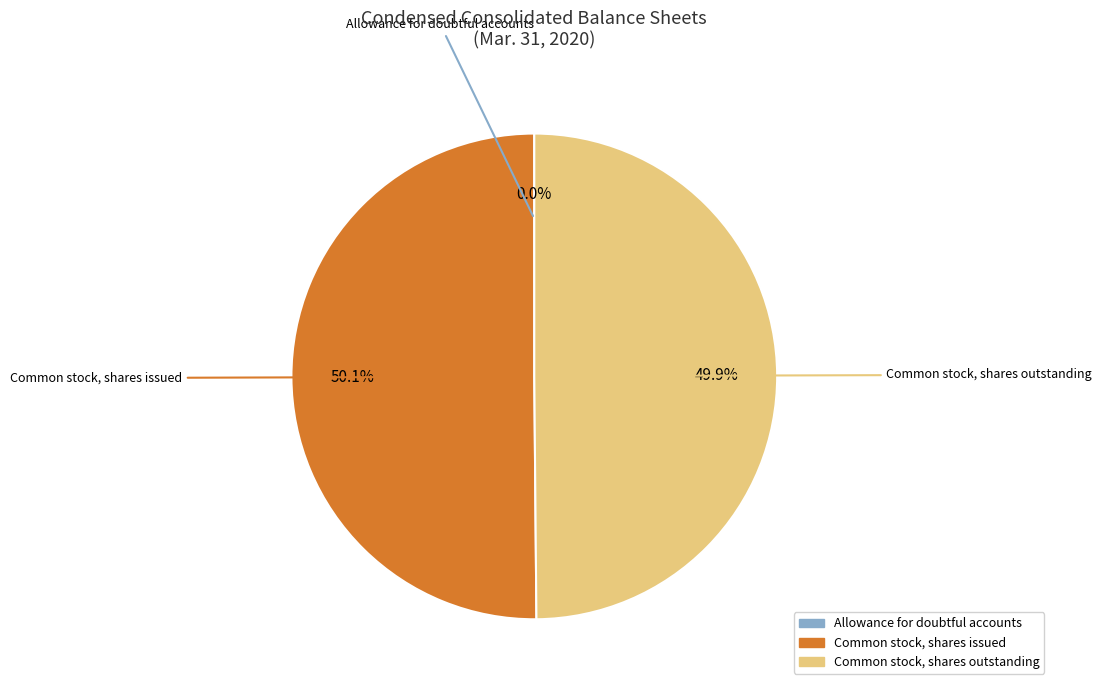

To the nearest percent, what is the average slice percentage?

33%